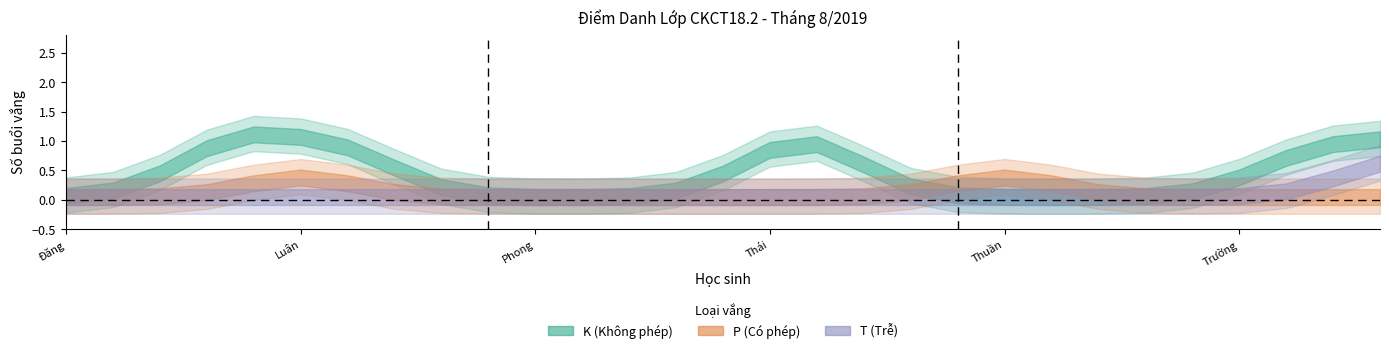

Which has a higher value, Võ Minh Luân or Phạm Tuấn Thành?

Võ Minh Luân